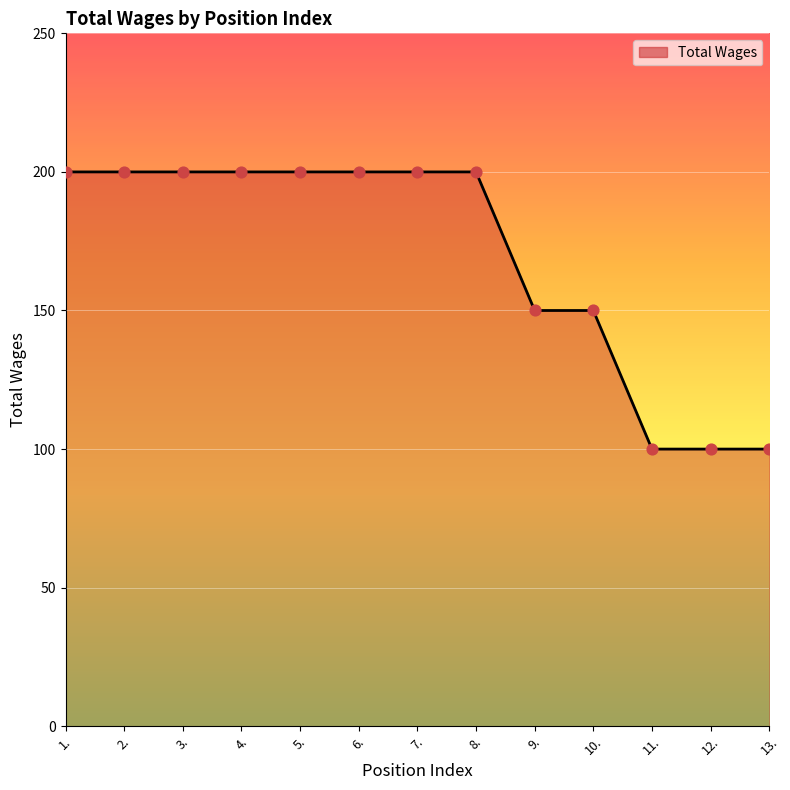

What is the ratio of the value at 11. to the value at 9.?

0.7